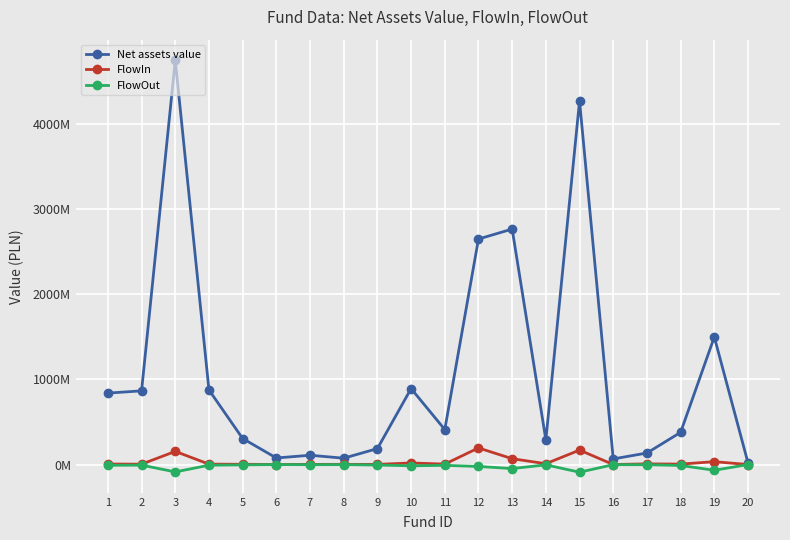

Where is the first local minimum for FlowIn?

2